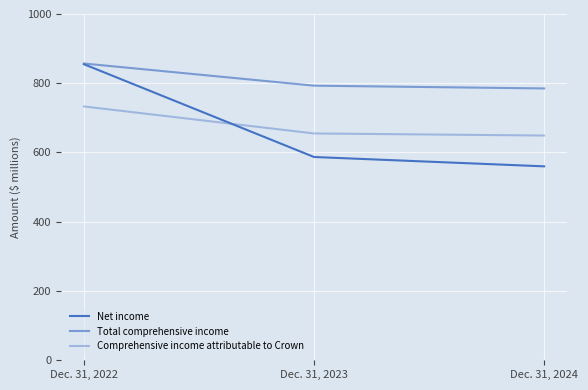

Reading left to right, list all the values displayed in this chart.

Net income: 855	587	560
Total comprehensive income: 857	793	785
Comprehensive income attributable to Crown: 733	655	649